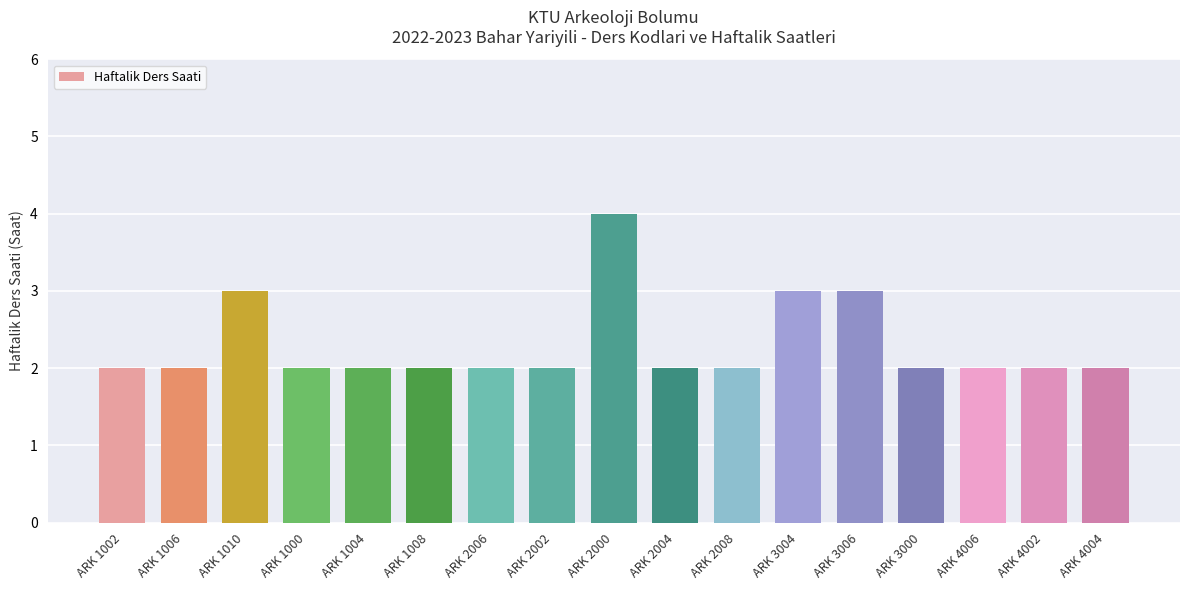

What is the average value?

2